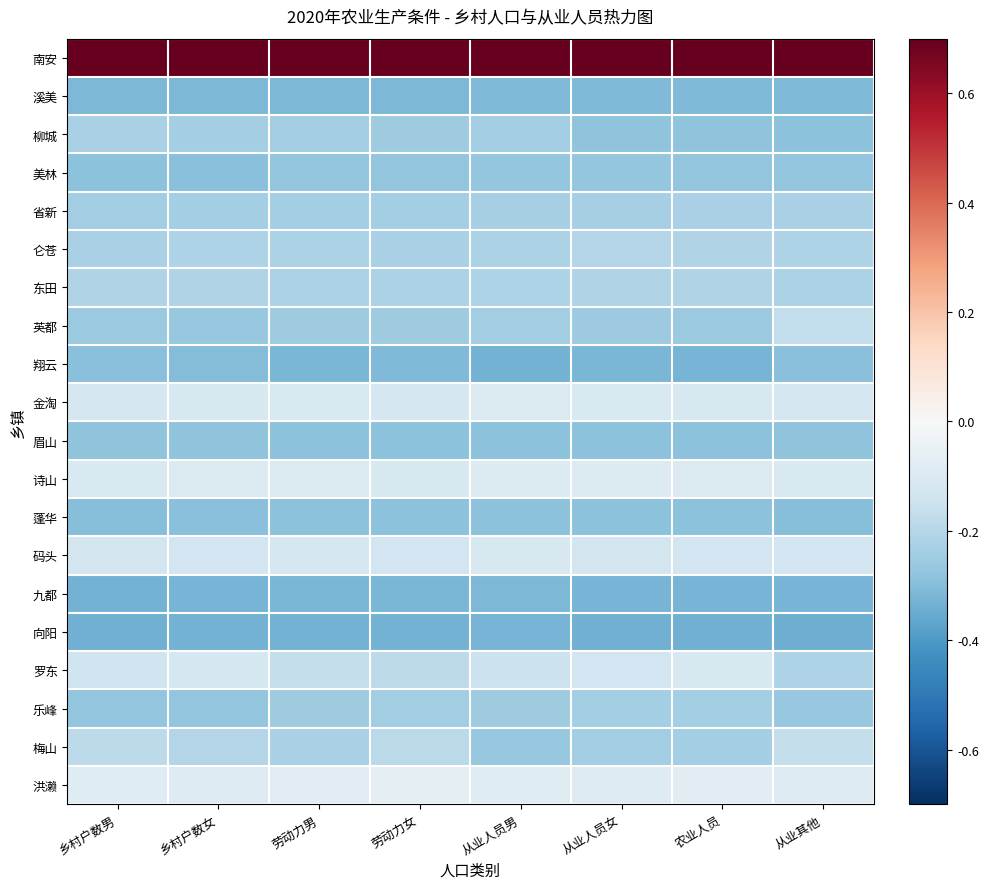

Which series has the largest range (max minus min)?

罗东